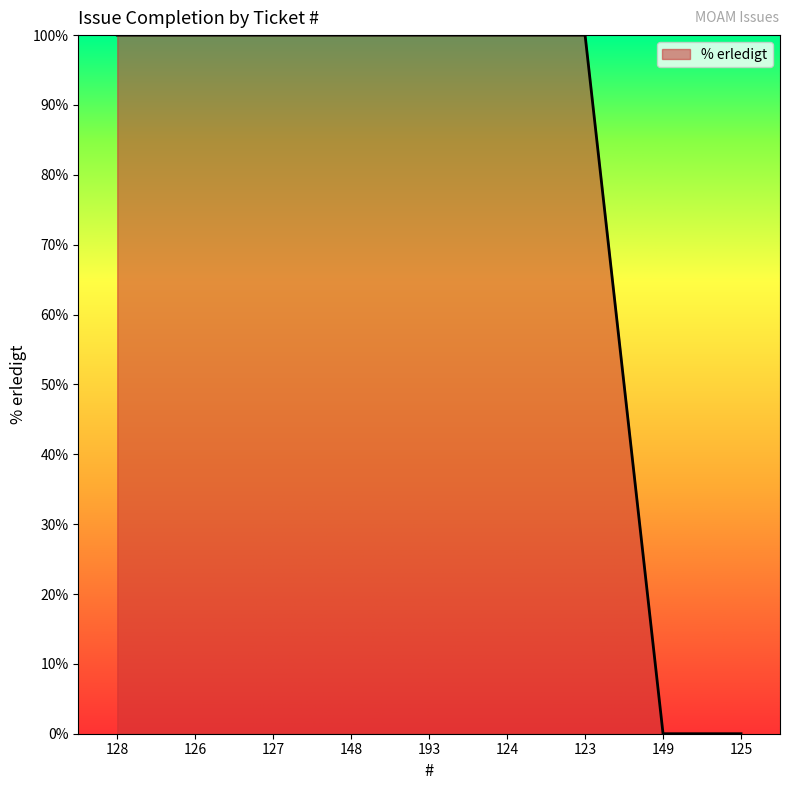

What is the change in value from 126 to 149?

-100